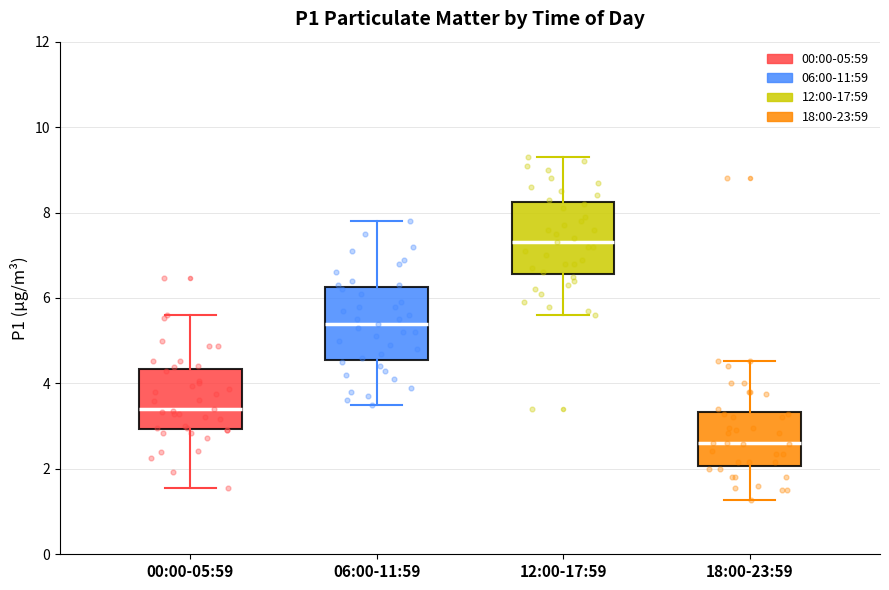

Reading left to right, transcribe this box plot: for each box, give where its median line is, the range the box spans, and where its two whiskers end, as read against the y-axis. The values are not printed on the chart, so give them approximately, as read against the axis.

00:00-05:59: median 3.4, box 3.0 to 4.4, whiskers 1.6 to 5.6
06:00-11:59: median 5.4, box 4.6 to 6.2, whiskers 3.6 to 7.8
12:00-17:59: median 7.4, box 6.6 to 8.2, whiskers 5.6 to 9.4
18:00-23:59: median 2.6, box 2.0 to 3.4, whiskers 1.2 to 4.6